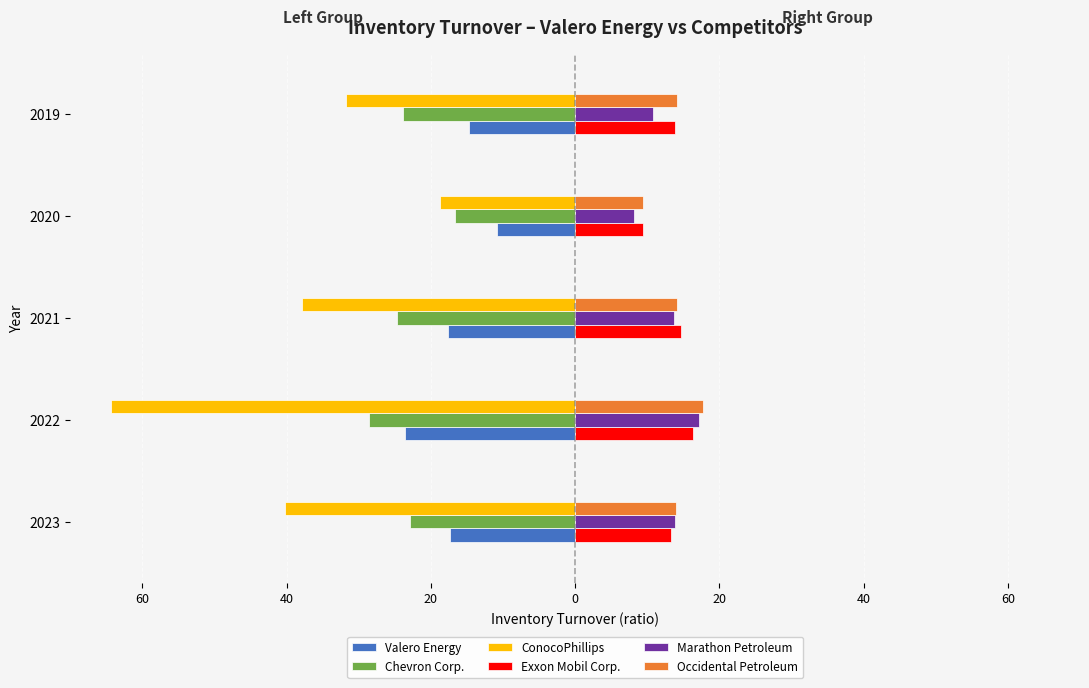

What is the value of the ConocoPhillips bar at the 2nd from the left?

-64.4